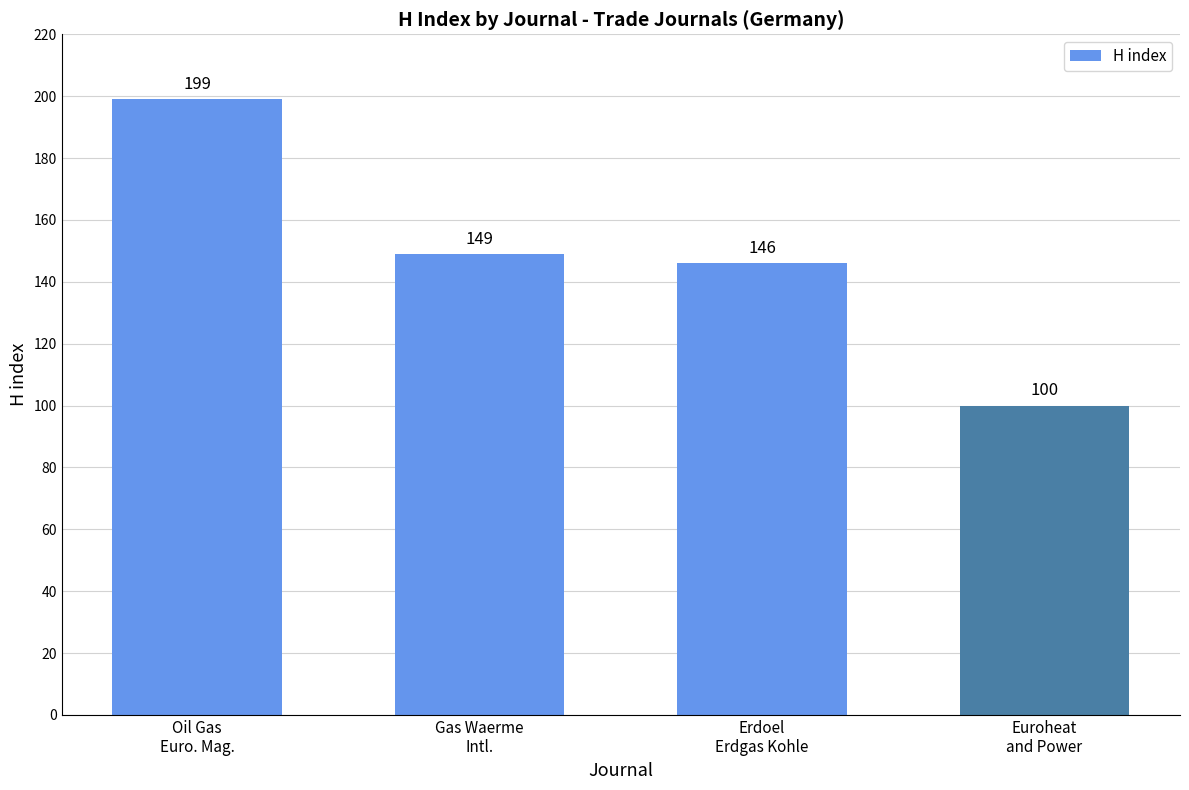

What position from the right is Euroheat
and Power?

1